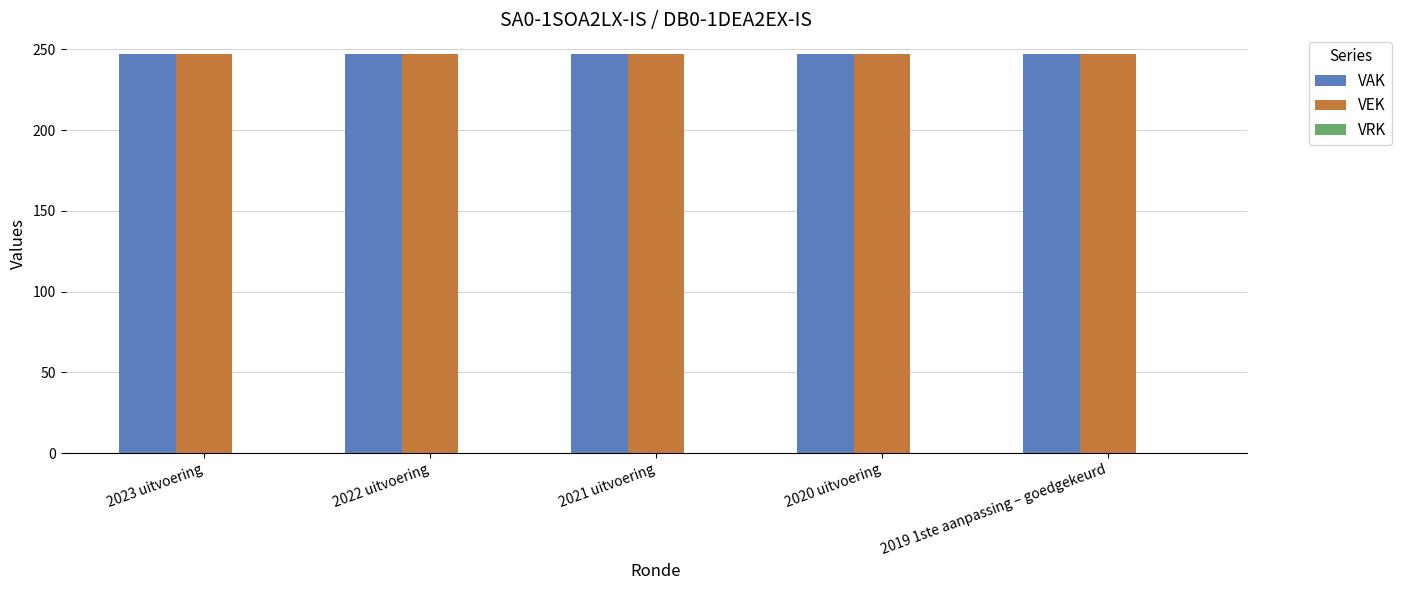

Are the bars horizontal?

No